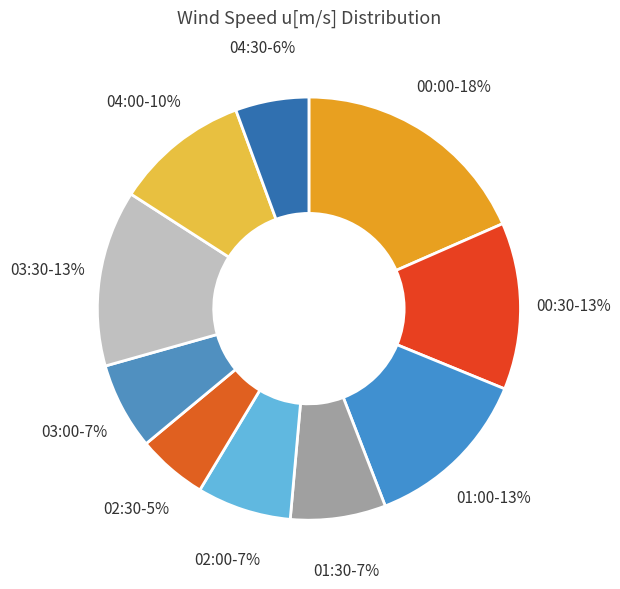

What percentage is the 00:30 slice, to the nearest percent?

13%